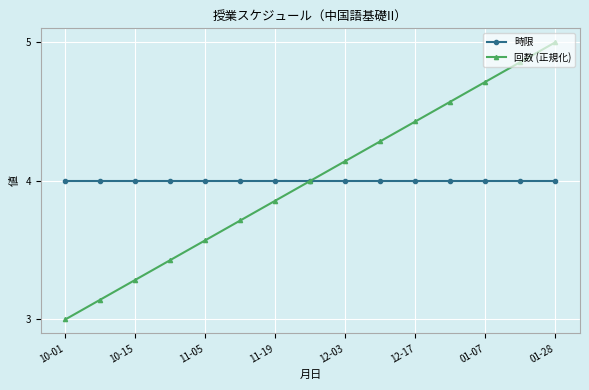

What is the maximum value for 時限?

4.0